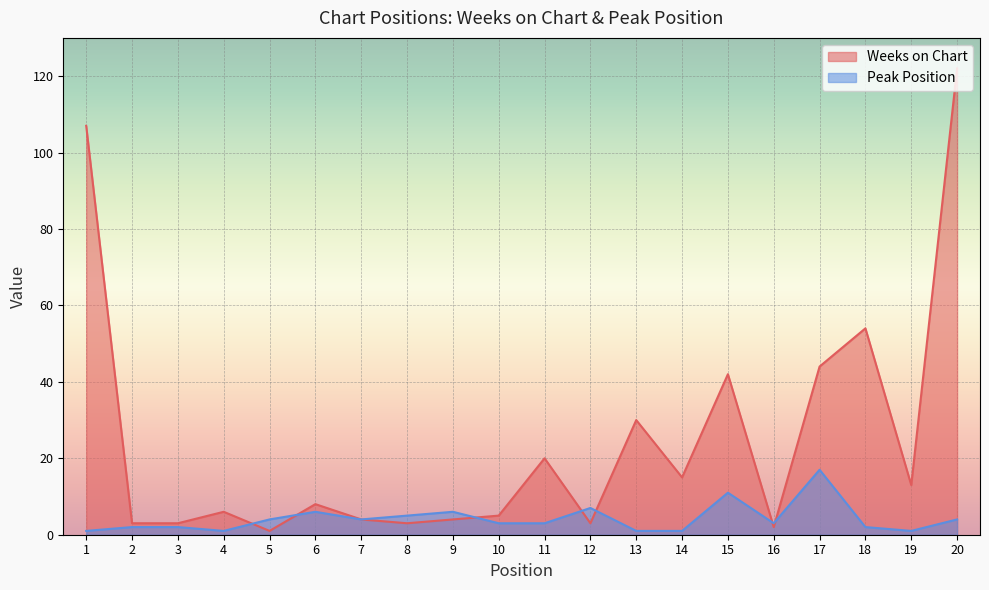

Where is Weeks on Chart nearest to the value 61?

18